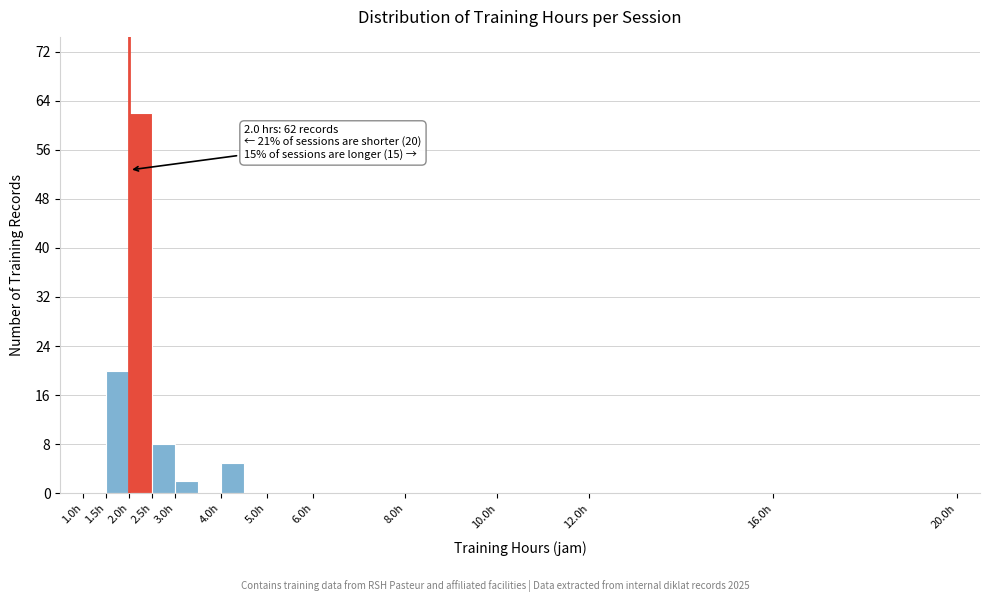

Over which range of the x-axis is the bar tallest?

2.0 to 2.5